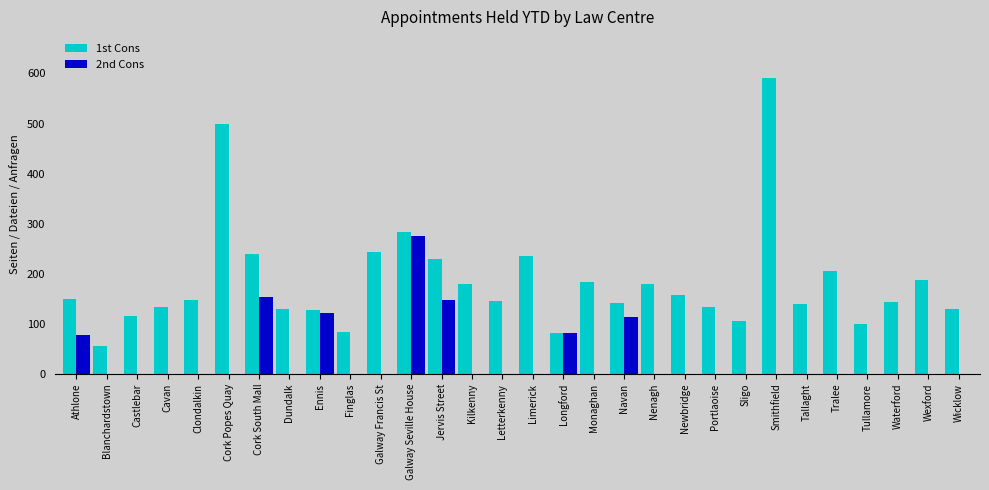

Which series changed the most between Castlebar and Galway Seville House?

2nd Cons